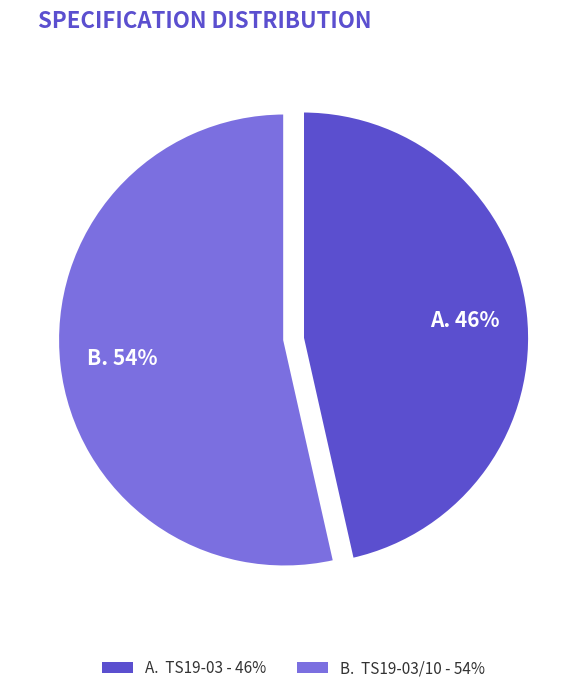

To the nearest percent, what is the average slice percentage?

50%